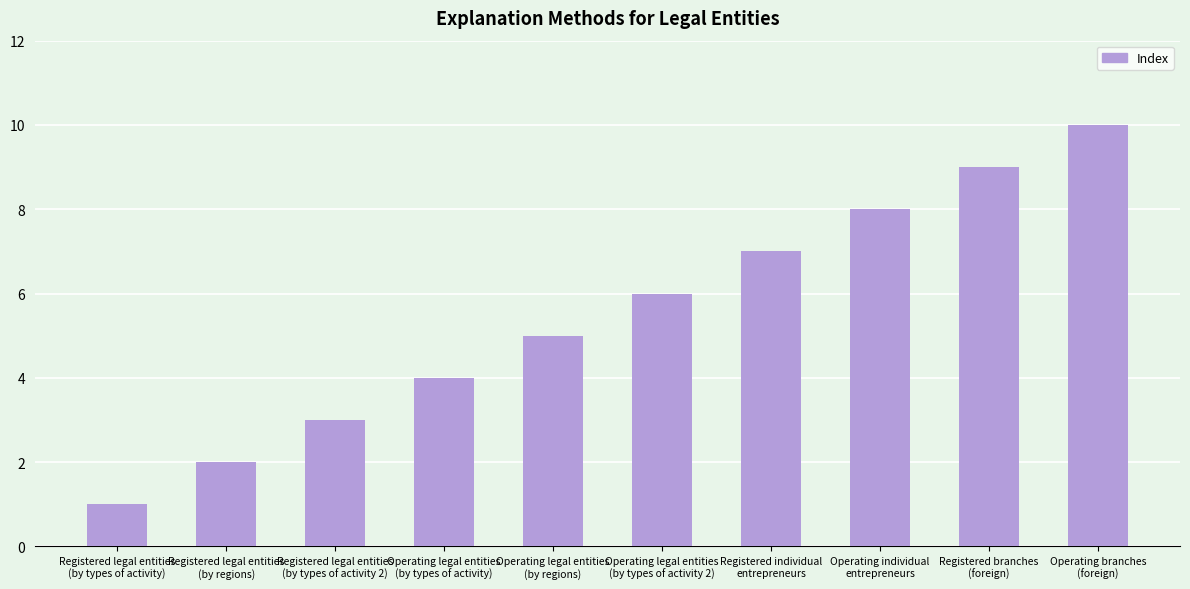

What is the difference between the second highest and minimum values?

8